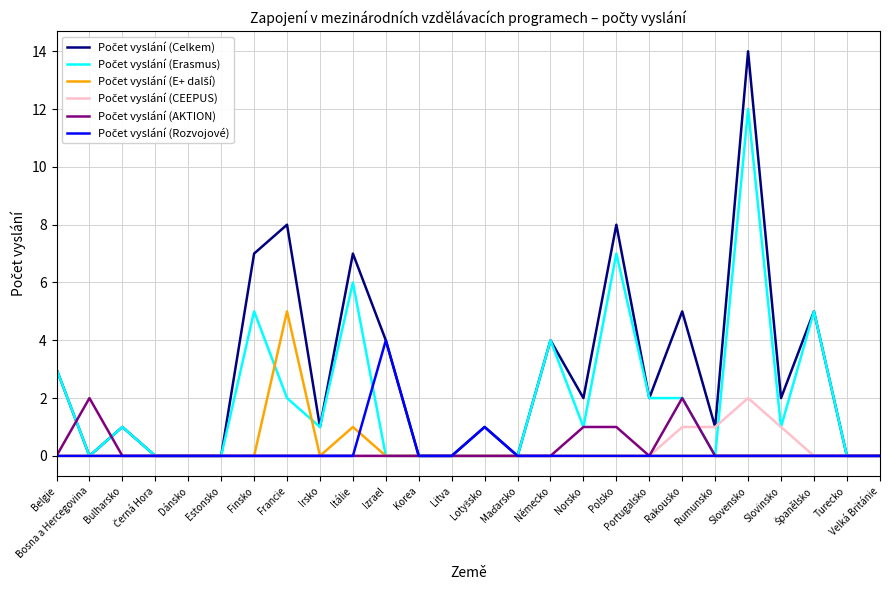

Where is Počet vyslání (E+ další) nearest to the value 2?

Itálie